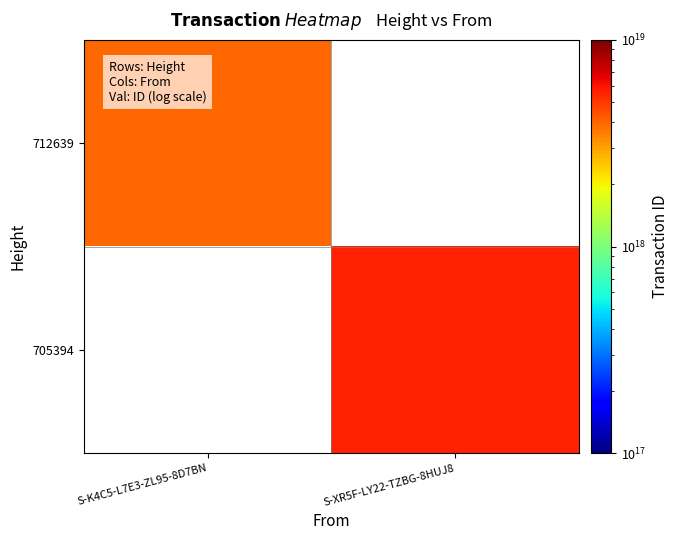

Rank the series at S-XR5F-LY22-TZBG-8HUJ8 from lowest to highest value.

712639, 705394